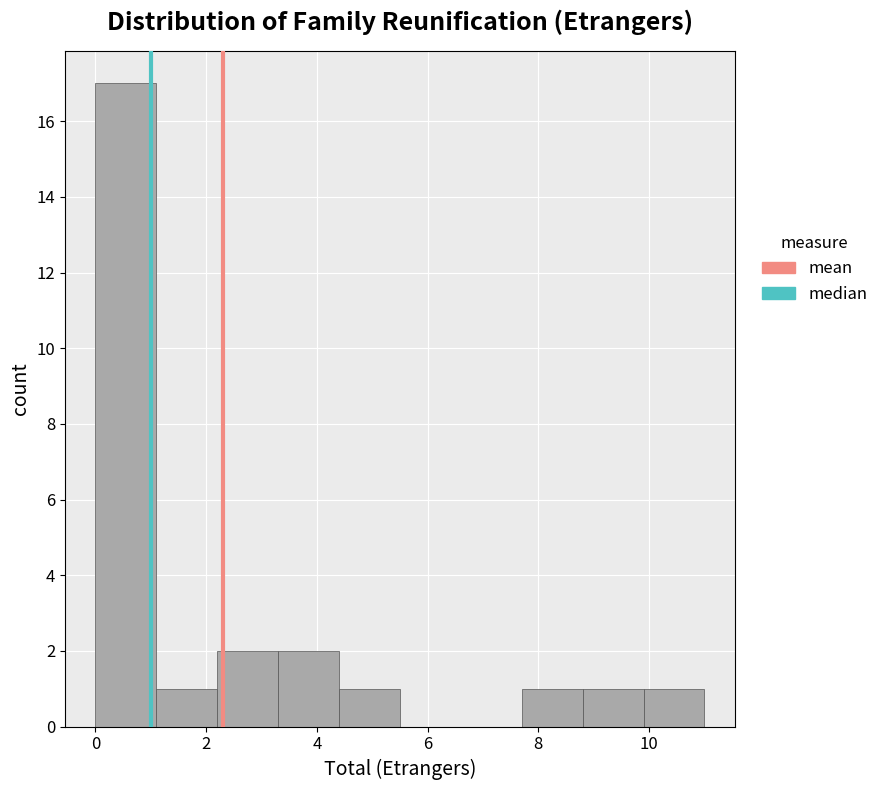

Reading left to right, list every bar in this chart as the range it spans on the x-axis followed by its height. Neither the bar edges nor the heights are printed on the chart, so give them approximately, as read against the axes.

0.0 to 1.1: 17
1.1 to 2.2: 1
2.2 to 3.3: 2
3.3 to 4.4: 2
4.4 to 5.5: 1
5.5 to 6.6: 0
6.6 to 7.7: 0
7.7 to 8.8: 1
8.8 to 9.9: 1
9.9 to 11.0: 1